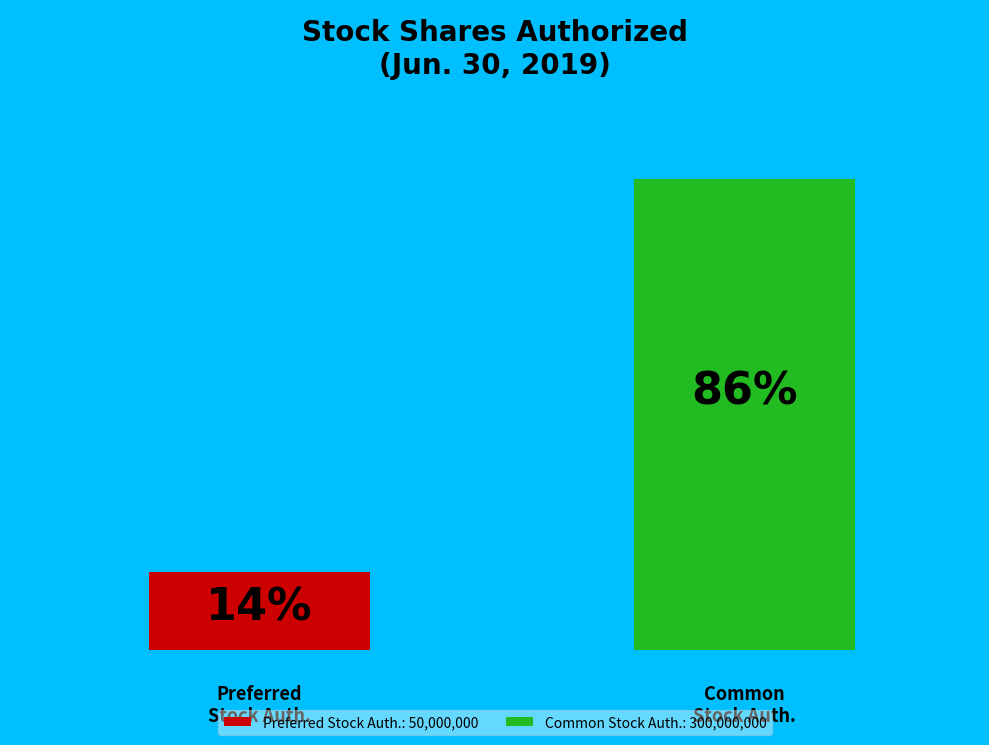

Between Preferred stock, shares authorized and Common stock, shares authorized, which is larger?

Common stock, shares authorized